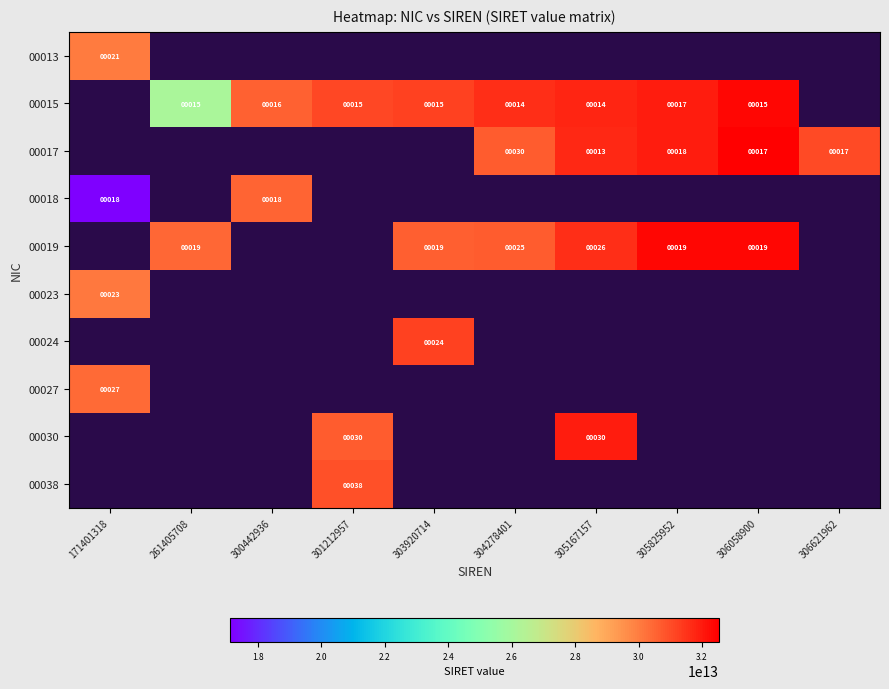

What is the smallest value displayed?

17140131800018.0